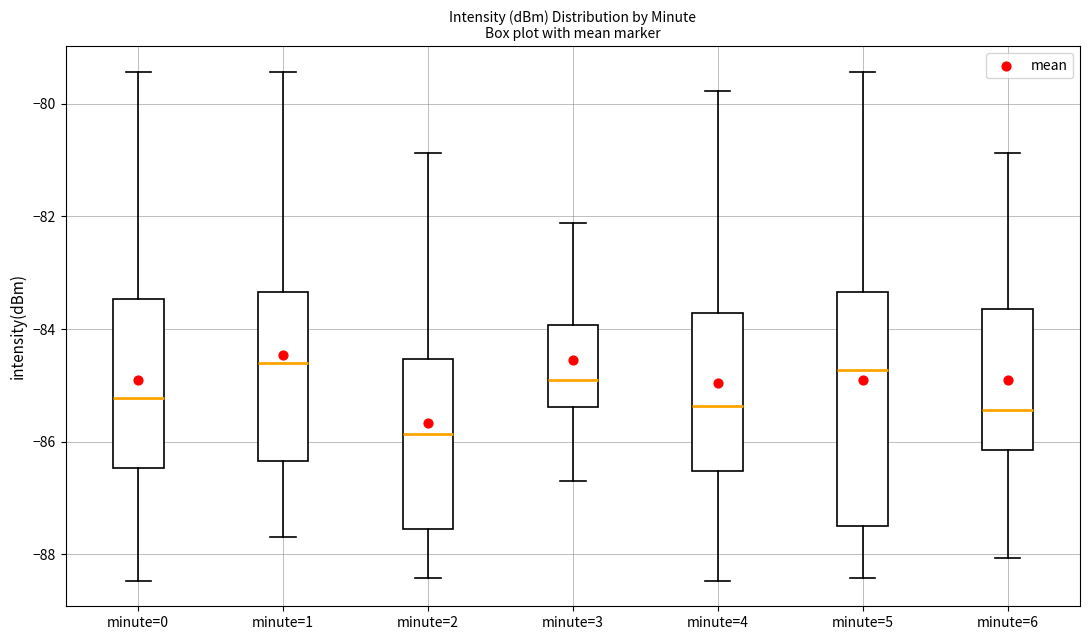

Reading left to right, transcribe this box plot: for each box, give where its median line is, the range the box spans, and where its two whiskers end, as read against the y-axis. The values are not printed on the chart, so give them approximately, as read against the axis.

minute=0: median -85.2, box -86.4 to -83.4, whiskers -88.4 to -79.4
minute=1: median -84.6, box -86.4 to -83.4, whiskers -87.6 to -79.4
minute=2: median -85.8, box -87.6 to -84.6, whiskers -88.4 to -80.8
minute=3: median -84.8, box -85.4 to -84.0, whiskers -86.6 to -82.2
minute=4: median -85.4, box -86.6 to -83.8, whiskers -88.4 to -79.8
minute=5: median -84.8, box -87.4 to -83.4, whiskers -88.4 to -79.4
minute=6: median -85.4, box -86.2 to -83.6, whiskers -88.0 to -80.8